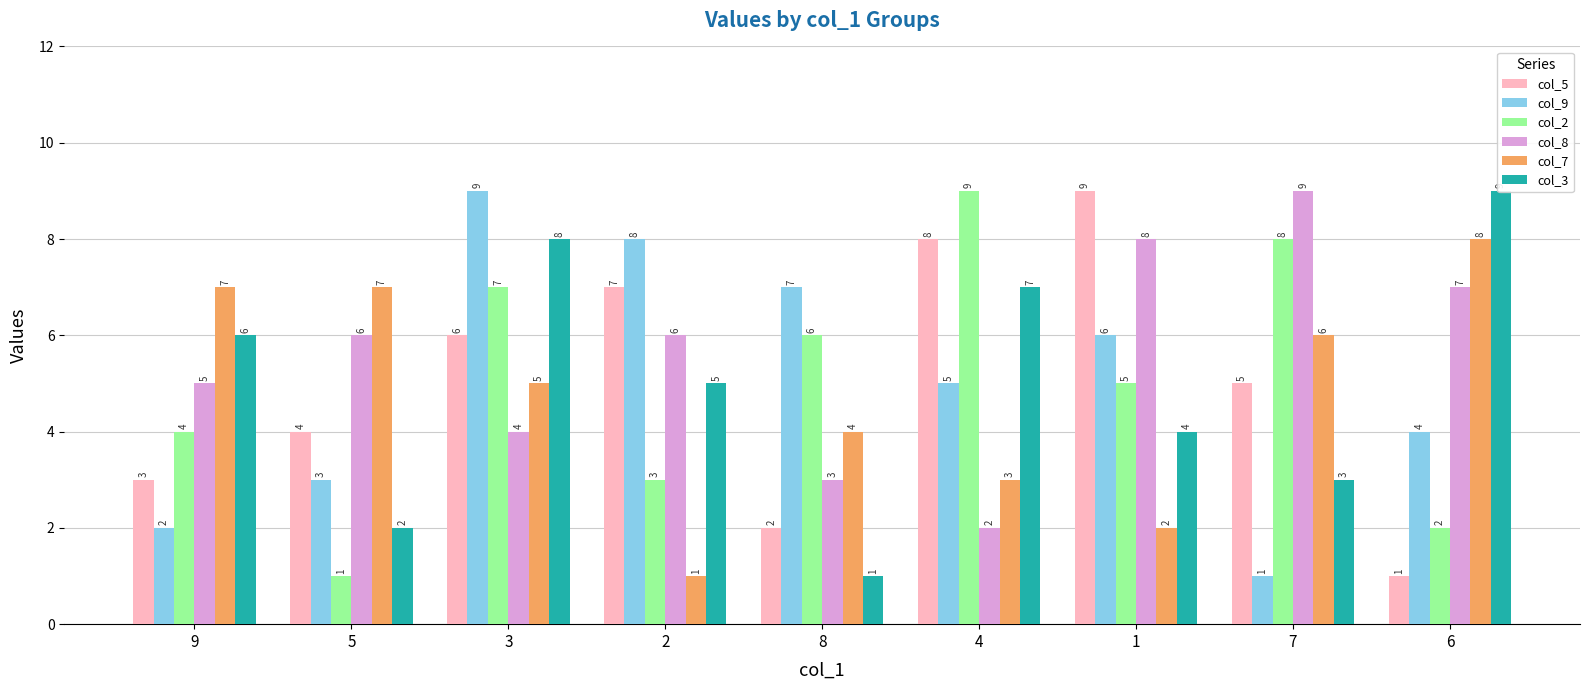

Which category has the lowest value in the col_7 series?

2